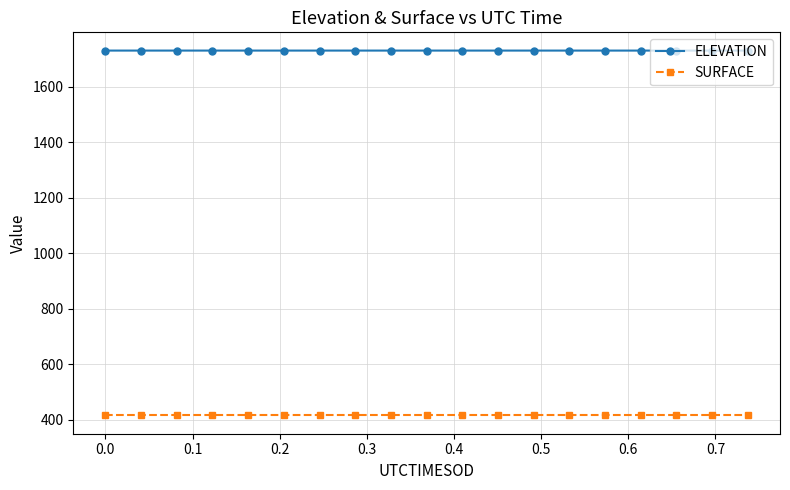

Which series has the largest total across all categories?

ELEVATION